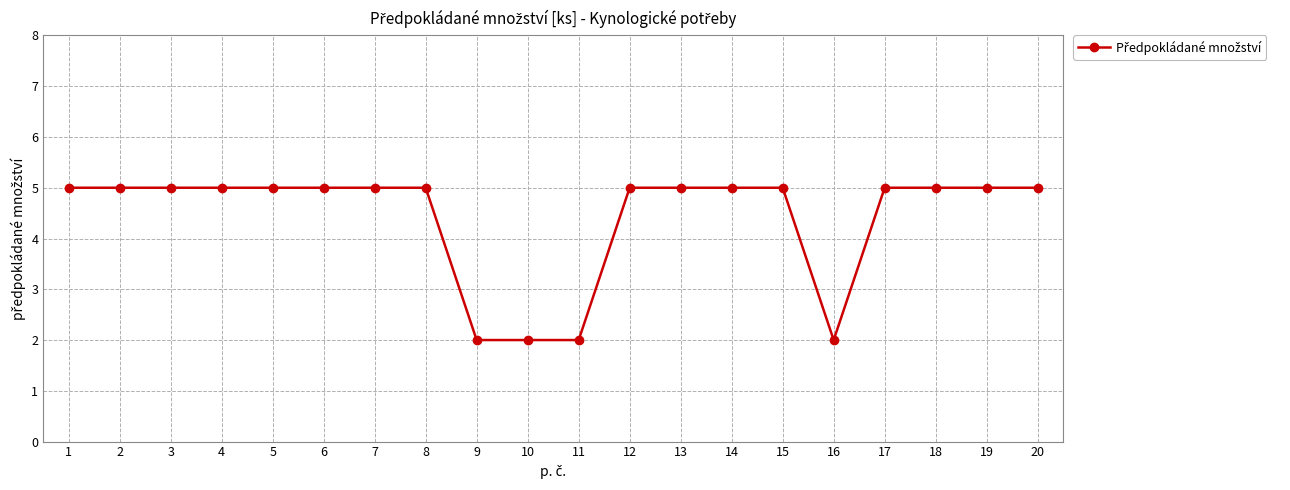

Read the value at 20.

5